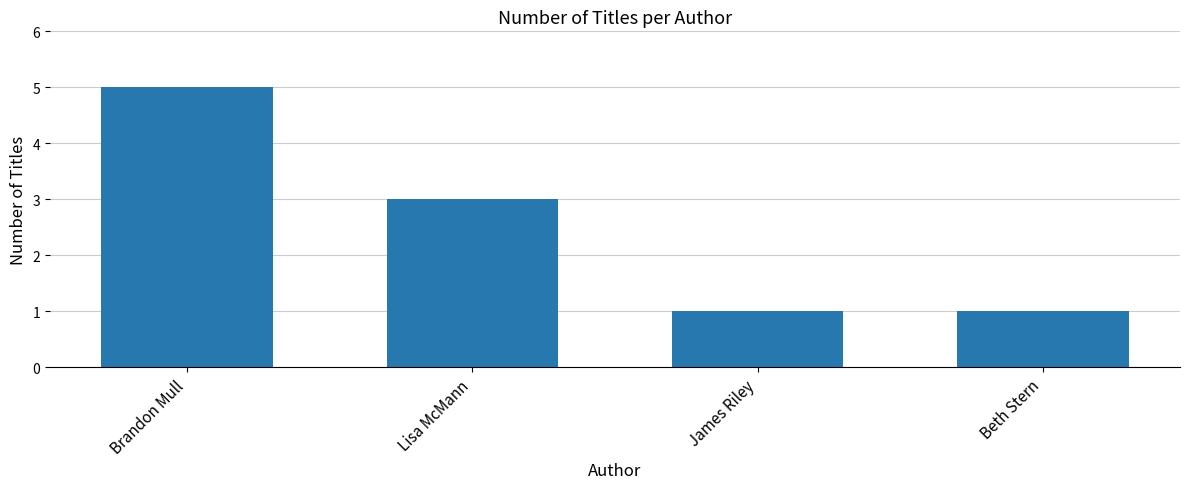

What is the sum of all values?

10